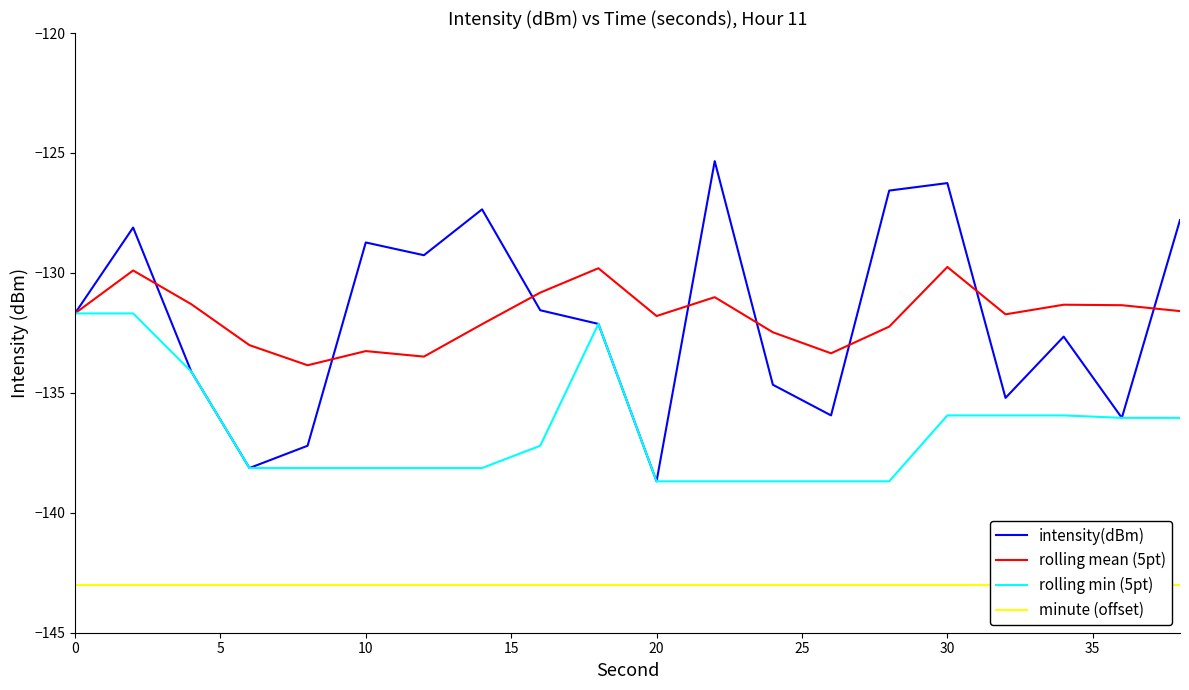

What is the maximum value for rolling mean (5pt)?

-129.8